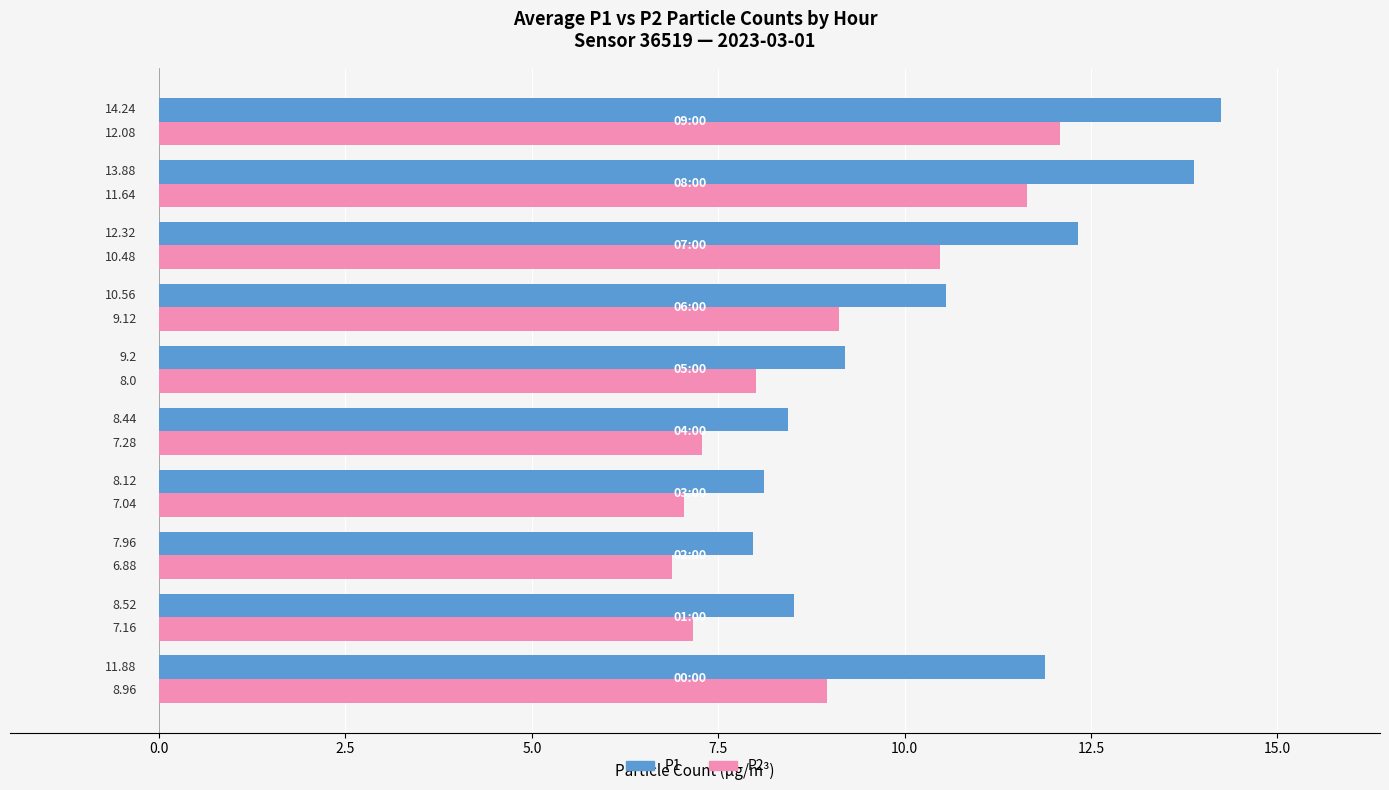

Rank the series by their average value, from lowest to highest.

P2, P1